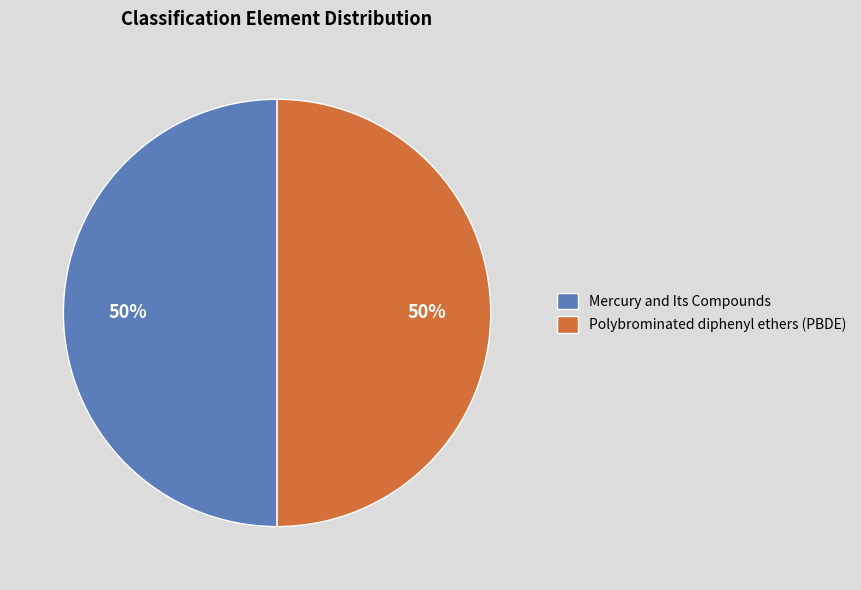

Approximately how many times larger is the value at Polybrominated diphenyl ethers (PBDE) compared to Mercury and Its Compounds?

1.0